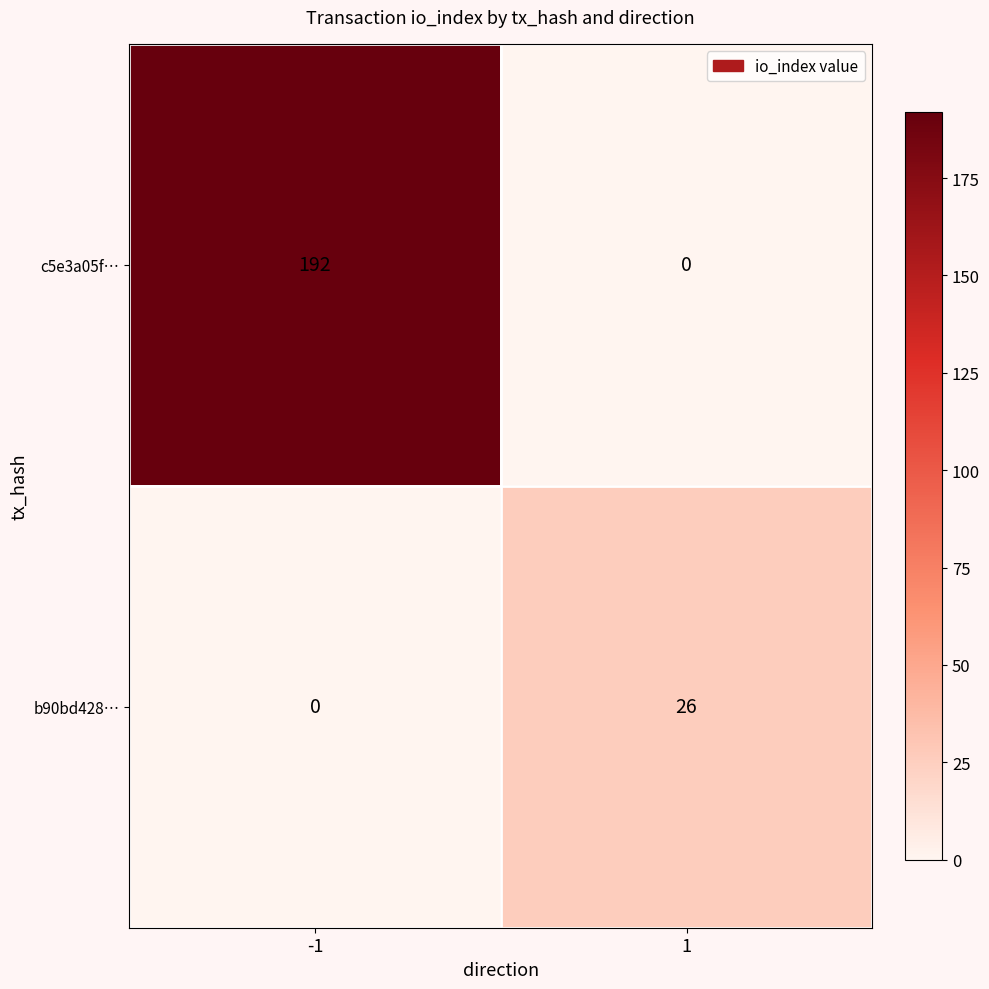

What is the difference between the highest and lowest values at 1?

26